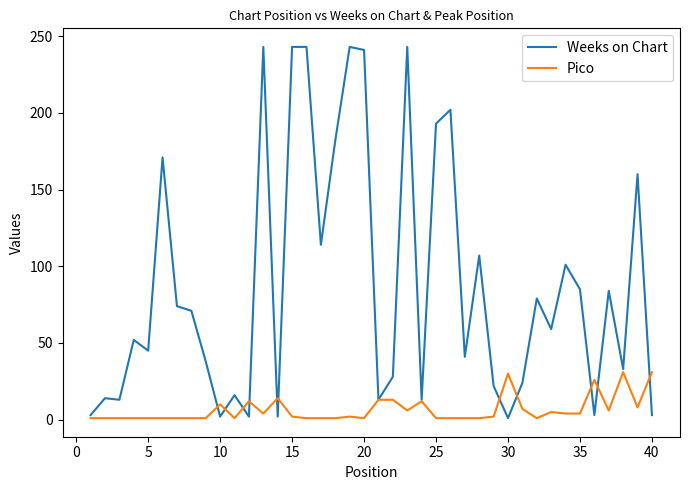

Which series has the largest range (max minus min)?

Weeks on Chart